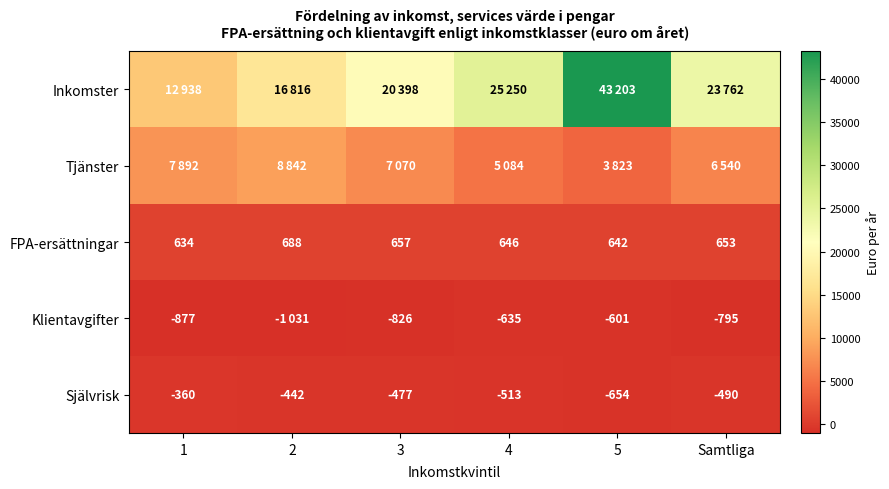

Between 5 and Samtliga, which is larger?

5